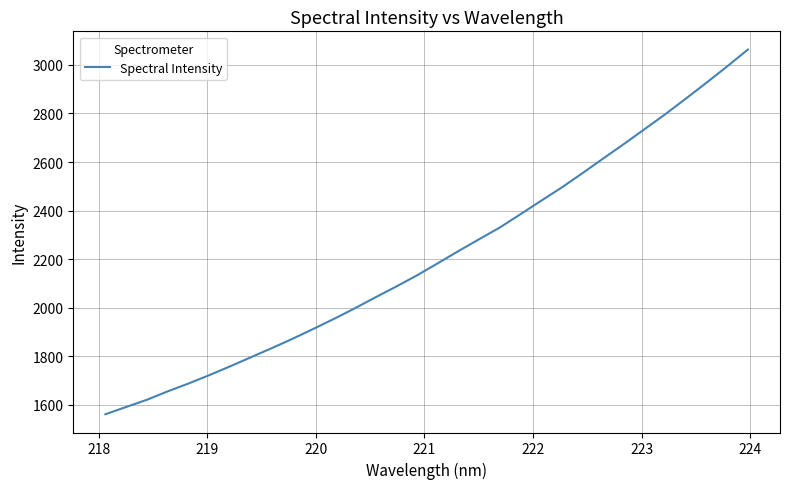

What is the greatest value displayed?

3063.1